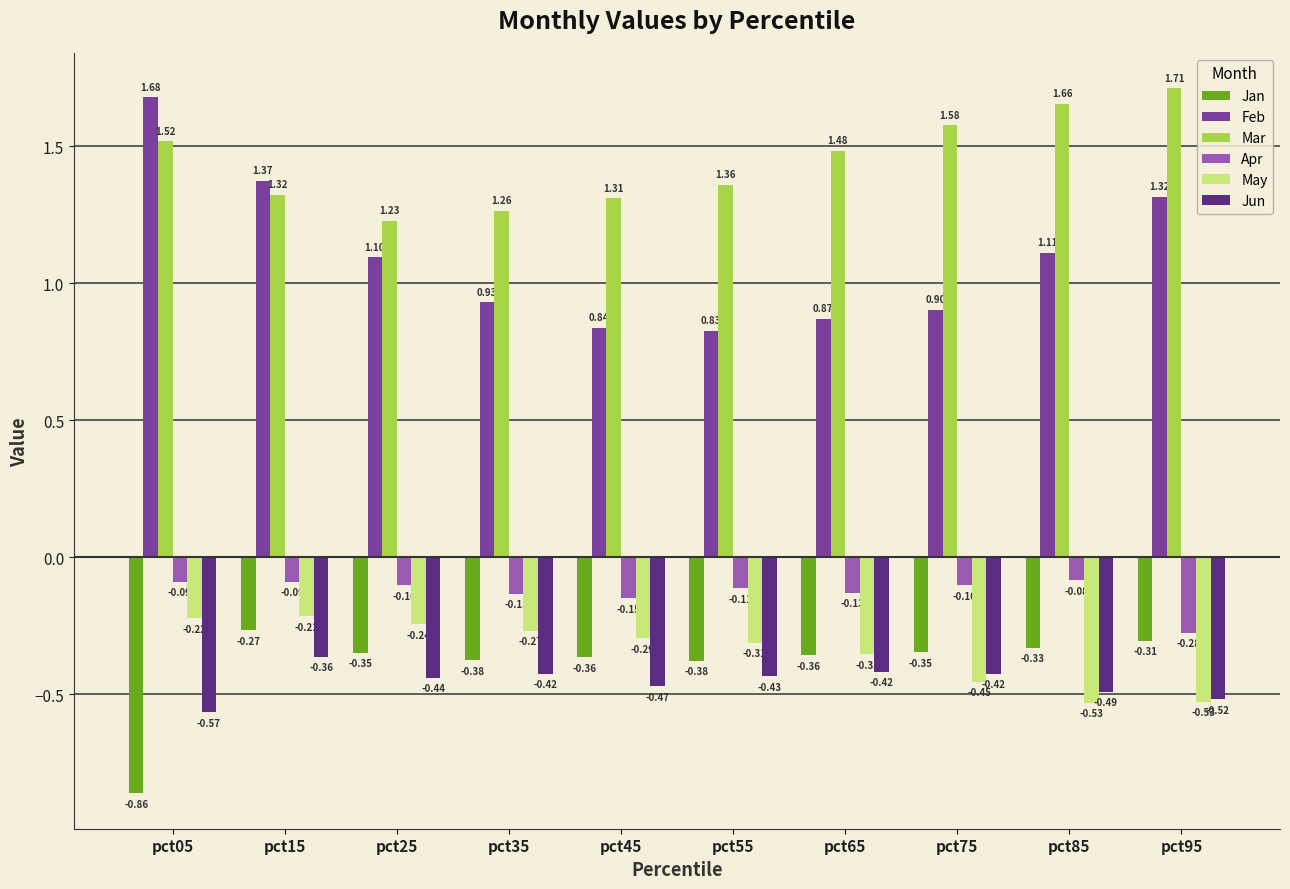

At which category is the sum across all series the highest?

pct15